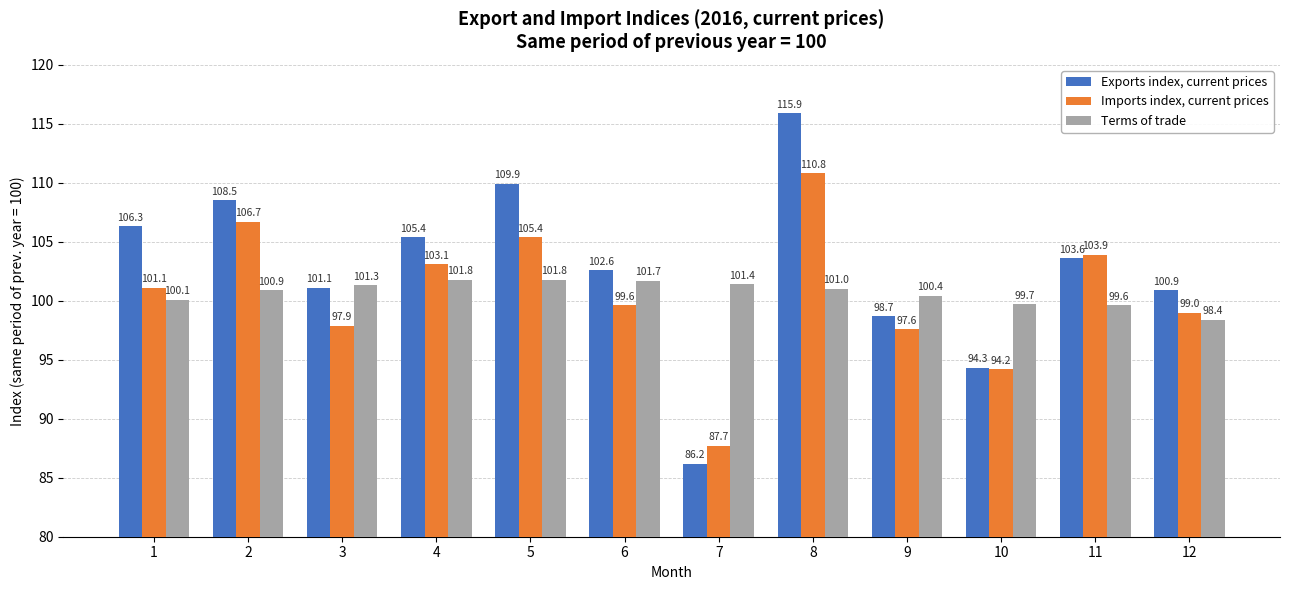

What are all the series names shown in the legend?

Exports index, current prices, Imports index, current prices, Terms of trade